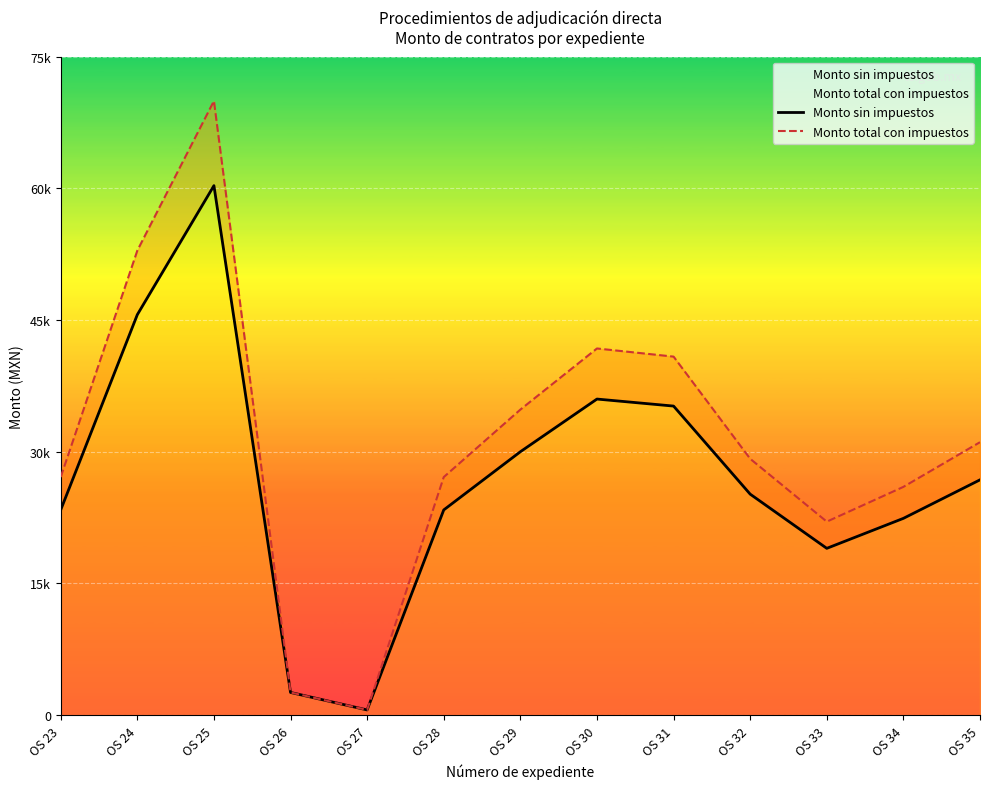

What is the minimum value for Monto total con impuestos?

599.0